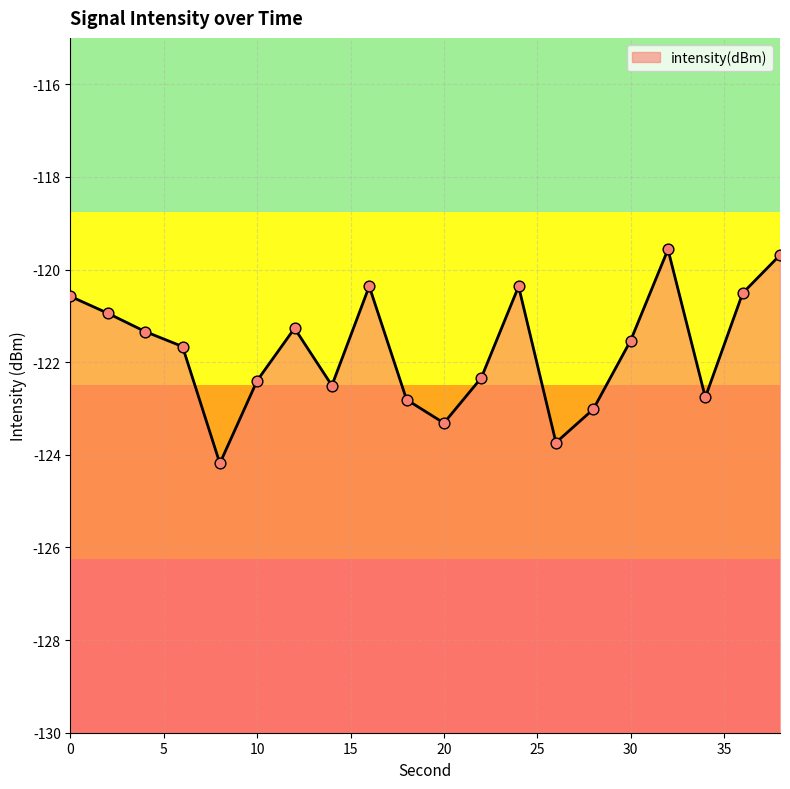

Which has a higher value, 24 or 16?

16